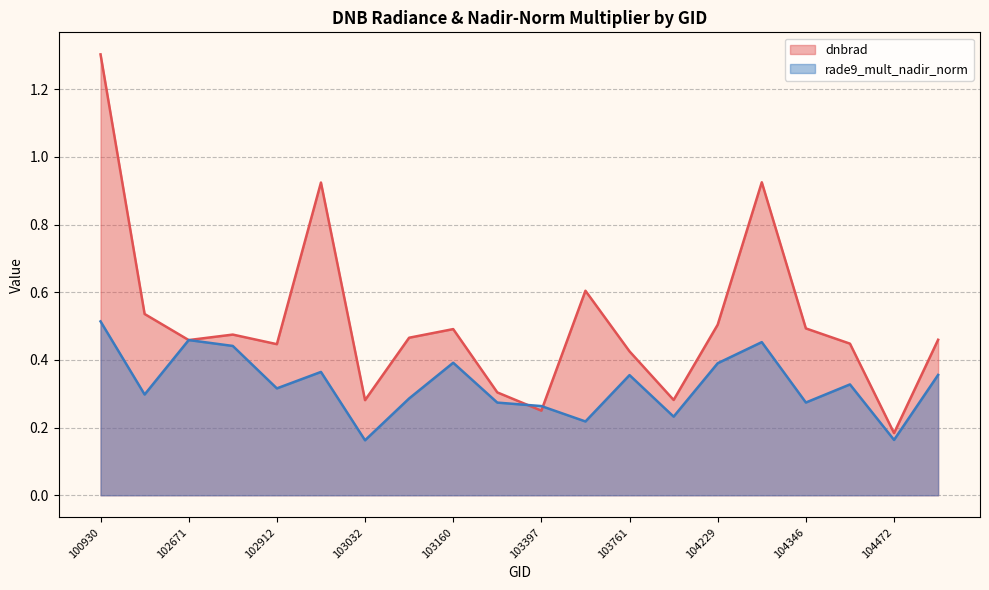

What is the difference between the second highest and minimum values in the dnbrad series?

0.7